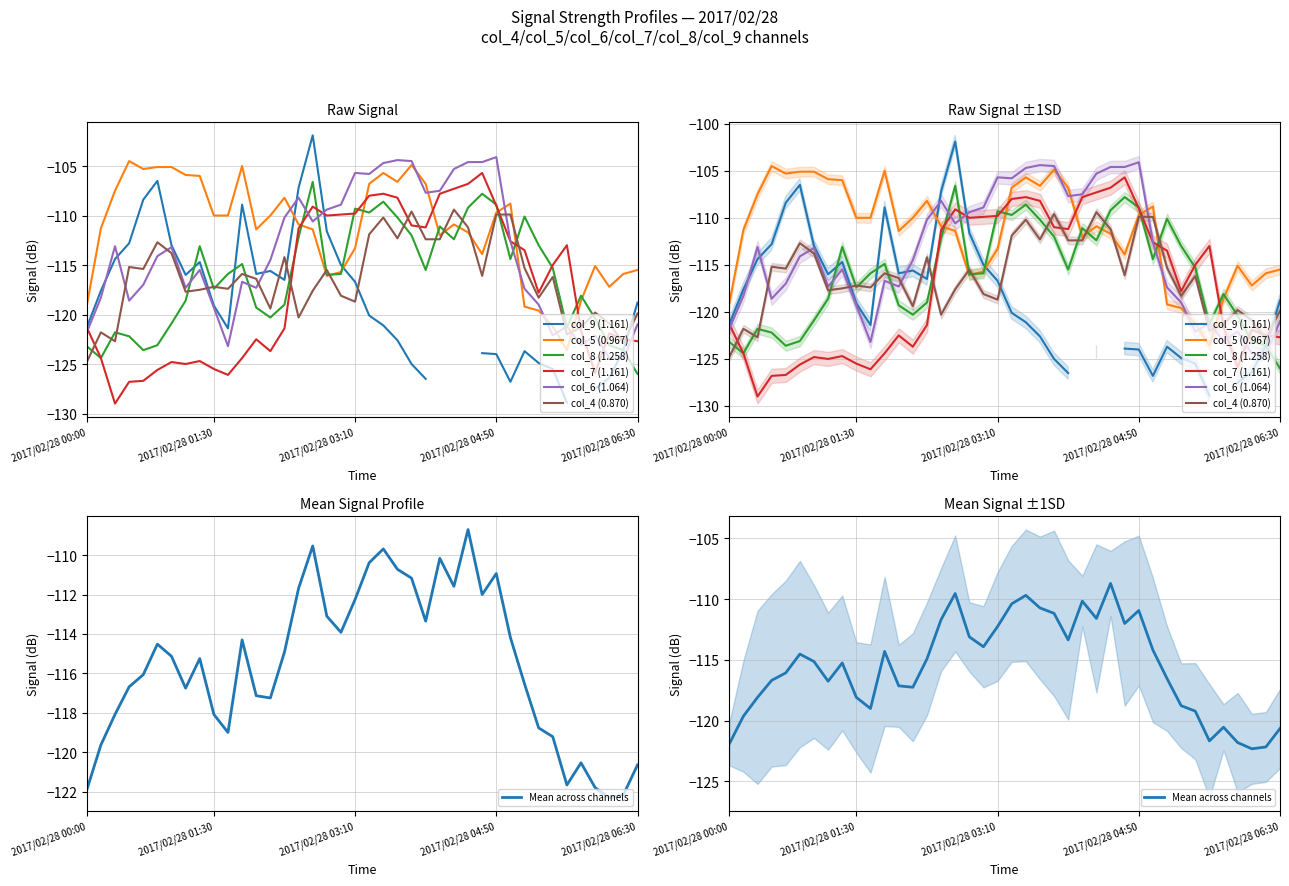

Where is the first local minimum for col_8 (1.258)?

2017/02/28 00:10